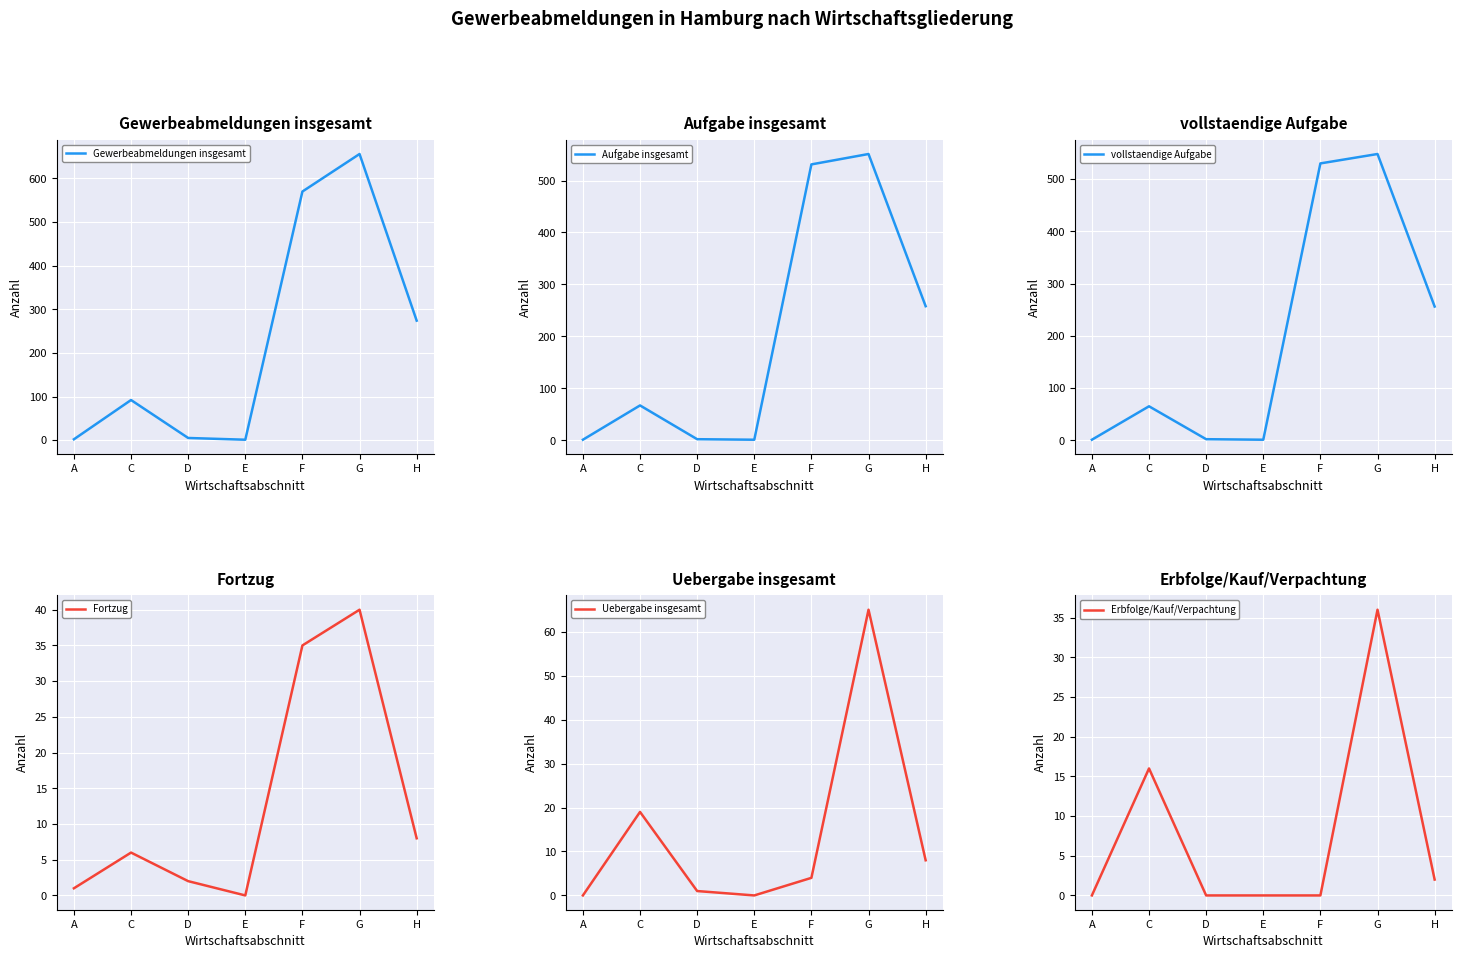

Reading left to right, extract all data points from this chart.

Gewerbeabmeldungen insgesamt: 2	92	5	1	570	656	274
Aufgabe insgesamt: 1	67	2	1	531	551	258
vollstaendige Aufgabe: 1	65	2	1	530	548	256
Fortzug: 1	6	2	0	35	40	8
Uebergabe insgesamt: 0	19	1	0	4	65	8
Erbfolge/Kauf/Verpachtung: 0	16	0	0	0	36	2